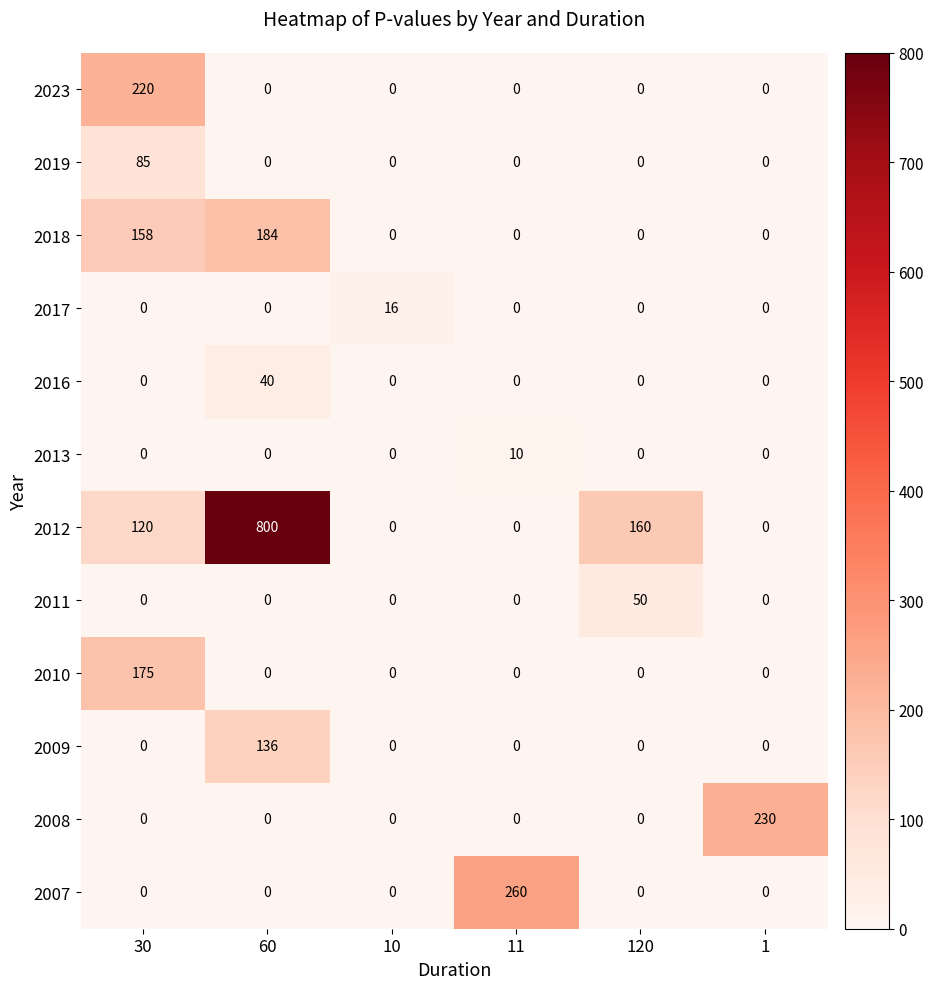

What is the total value across all series at 60?

1160